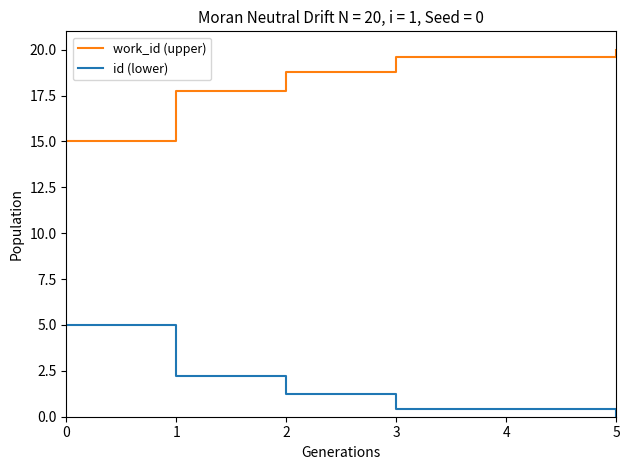

What is the sum of the id (lower) values at 1 and 5?

2.2